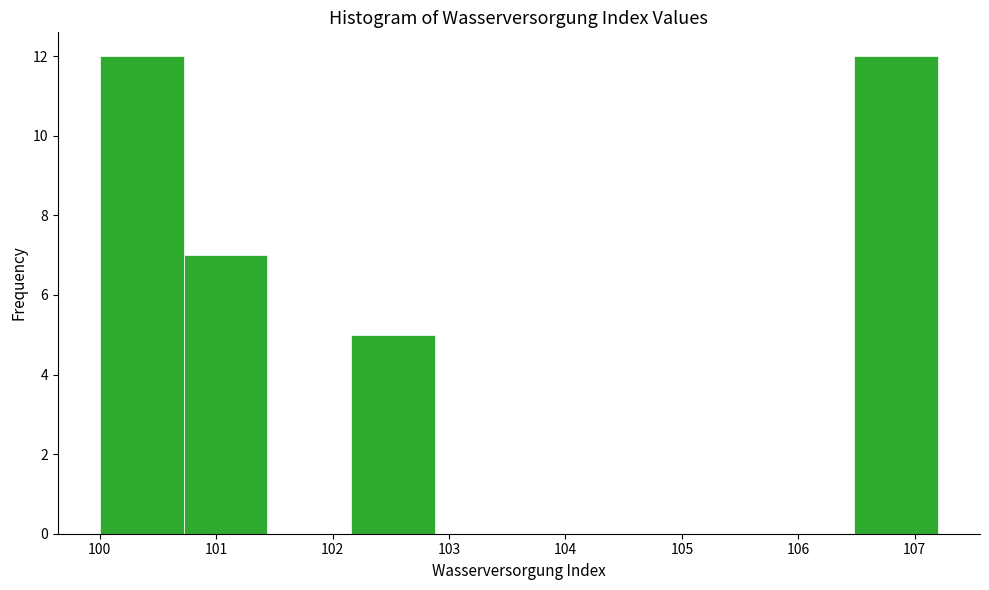

What is the height of the bar covering 102.16 to 102.88 on the x-axis? Neither the bar edges nor the heights are printed on the chart, so give them approximately, as read against the axes.

5